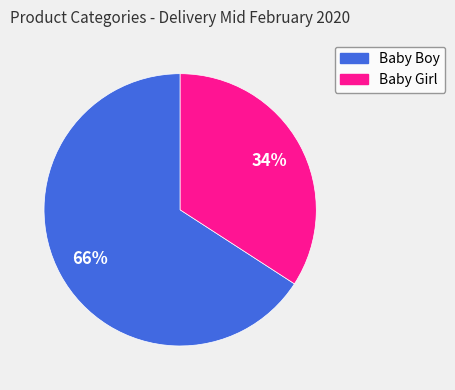

Is the sum of Baby Boy and Baby Girl greater than half?

Yes